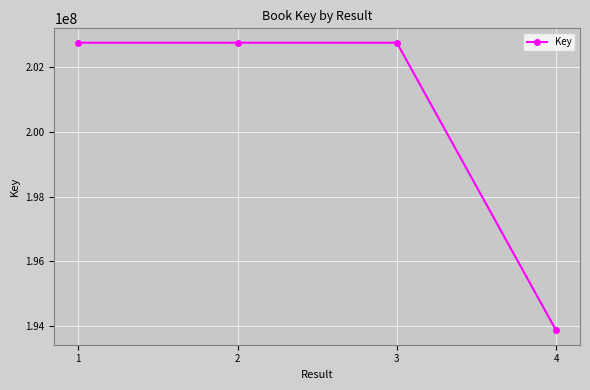

Where is the data nearest to the value 198313275?

3